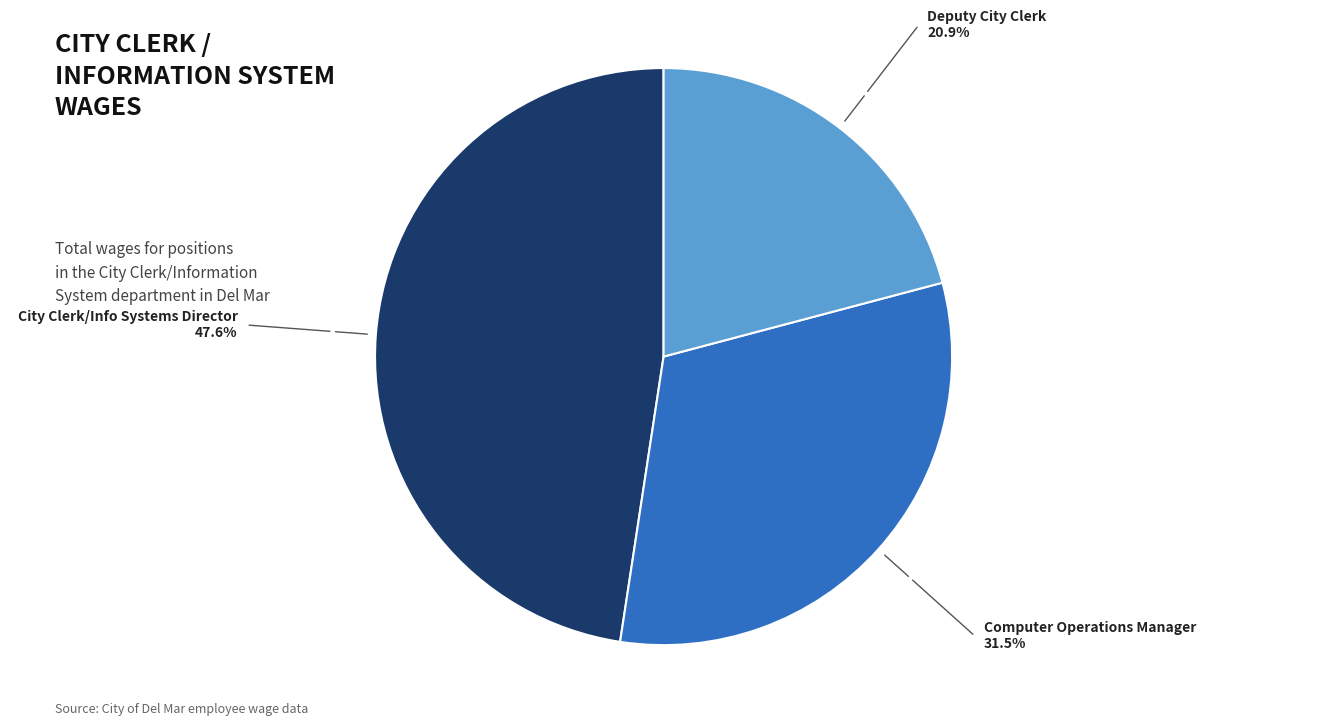

Does any single category account for the majority?

No